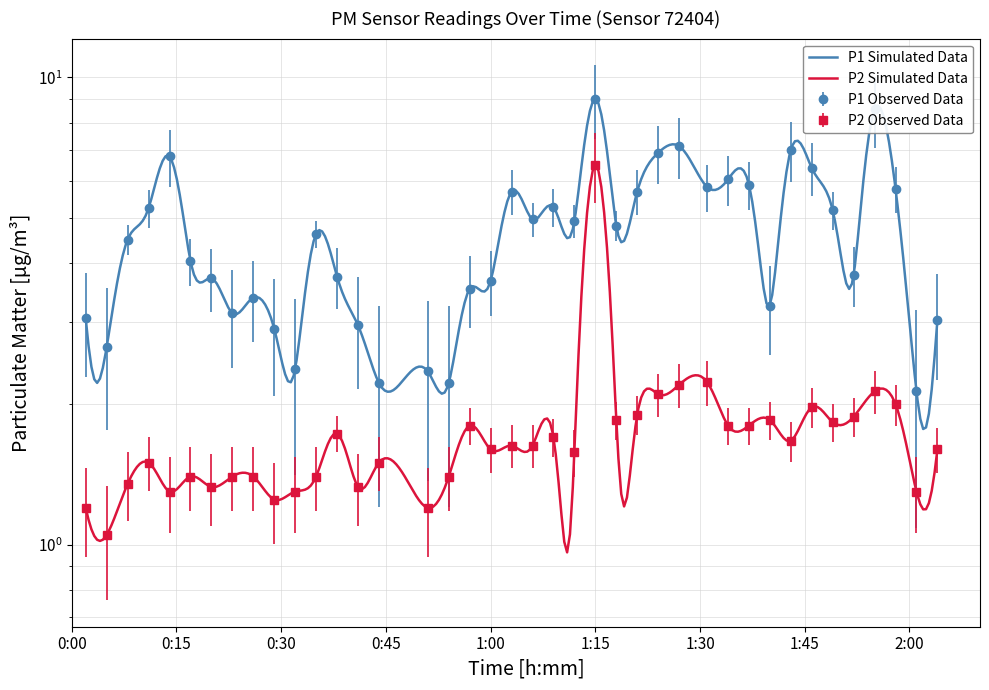

What is the difference between the highest and lowest values at 1:00?

2.1